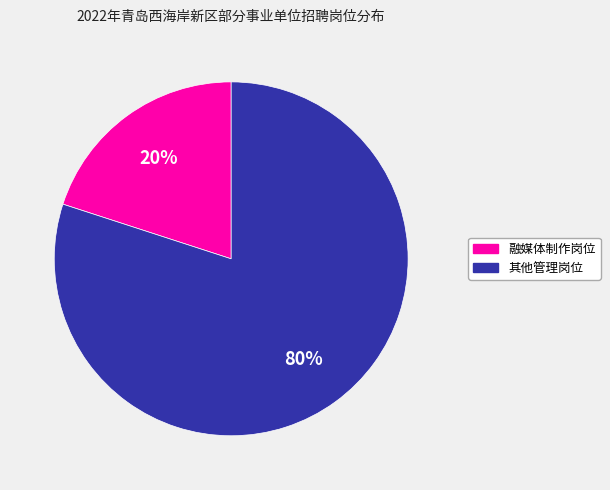

Does any single category account for the majority?

Yes